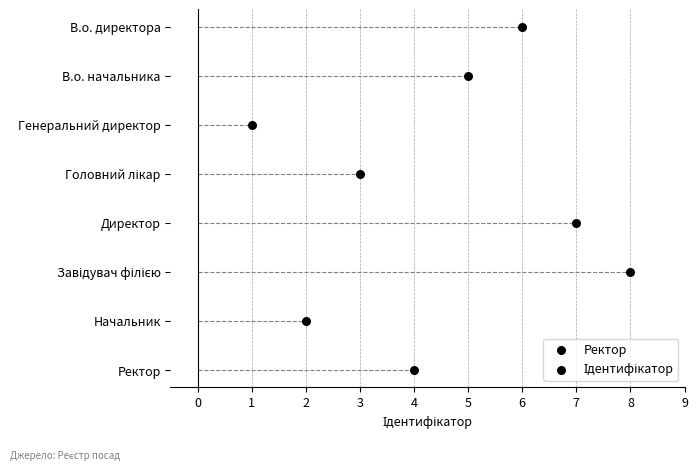

Which has a higher value, Начальник or Головний лікар?

Головний лікар